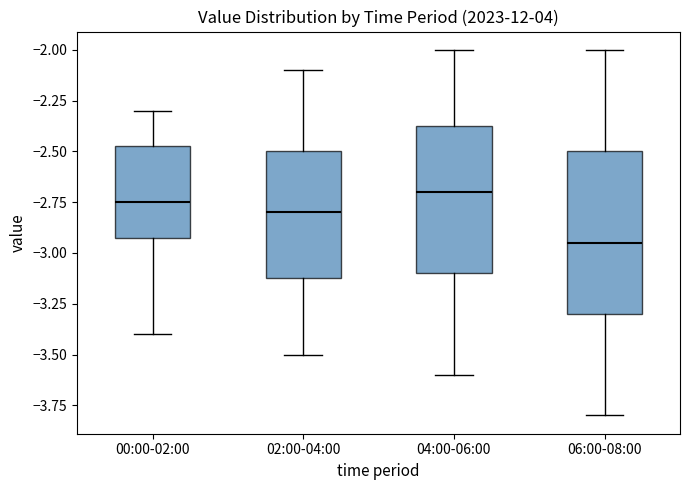

Reading left to right, read every box against the y-axis: the position of its median line, the range the box covers, and the ends of its whiskers. The values are not printed on the chart, so give them approximately, as read against the axis.

00:00-02:00: median -2.75, box -2.90 to -2.45, whiskers -3.40 to -2.30
02:00-04:00: median -2.80, box -3.10 to -2.50, whiskers -3.50 to -2.10
04:00-06:00: median -2.70, box -3.10 to -2.35, whiskers -3.60 to -2.00
06:00-08:00: median -2.95, box -3.30 to -2.50, whiskers -3.80 to -2.00